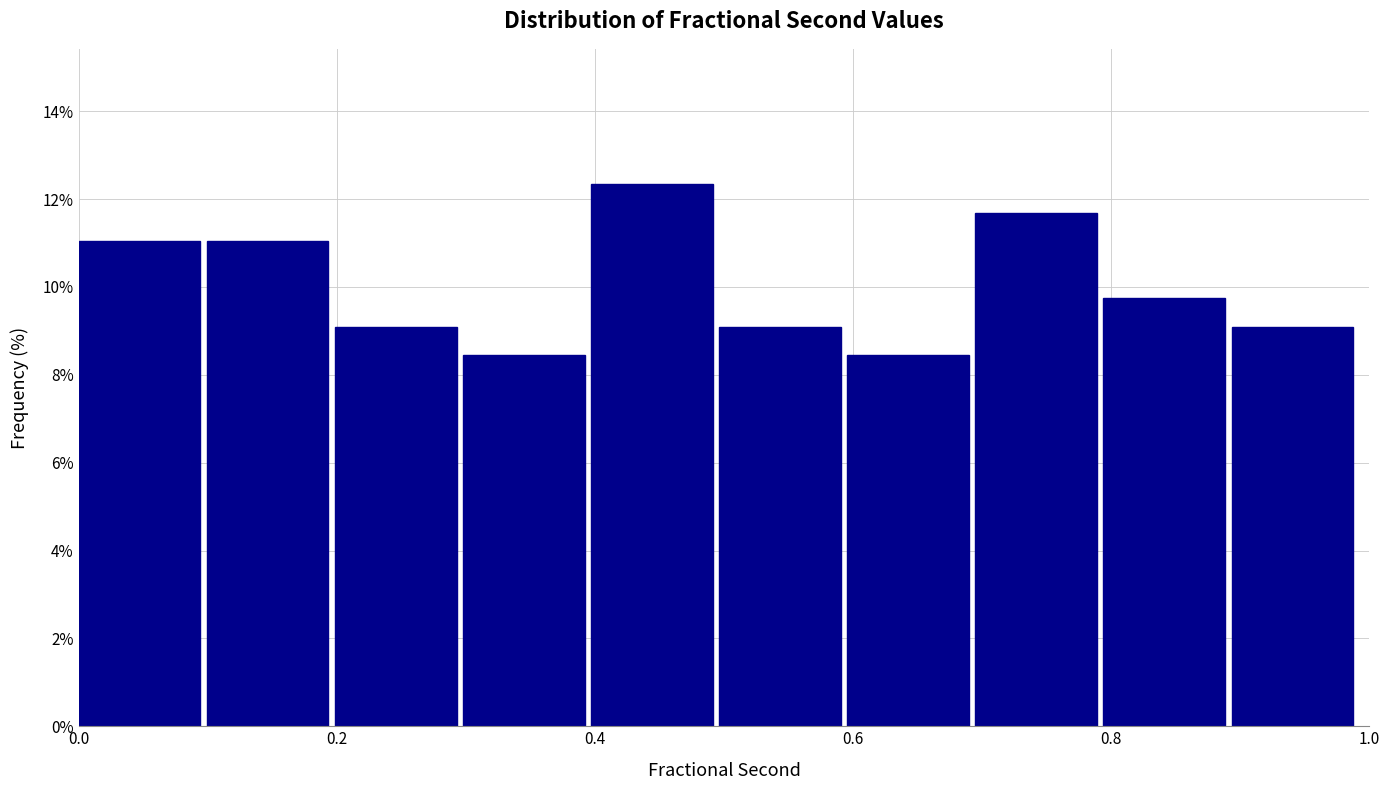

Reading left to right, transcribe this chart: for each bar, give the range it covers on the x-axis and its height. Neither the bar edges nor the heights are printed on the chart, so give them approximately, as read against the axes.

0.0 to 0.1: 11.0
0.1 to 0.2: 11.0
0.2 to 0.3: 9.0
0.3 to 0.4: 8.4
0.4 to 0.5: 12.4
0.5 to 0.6: 9.0
0.6 to 0.7: 8.4
0.7 to 0.8: 11.6
0.8 to 0.9: 9.8
0.9 to 1.0: 9.0